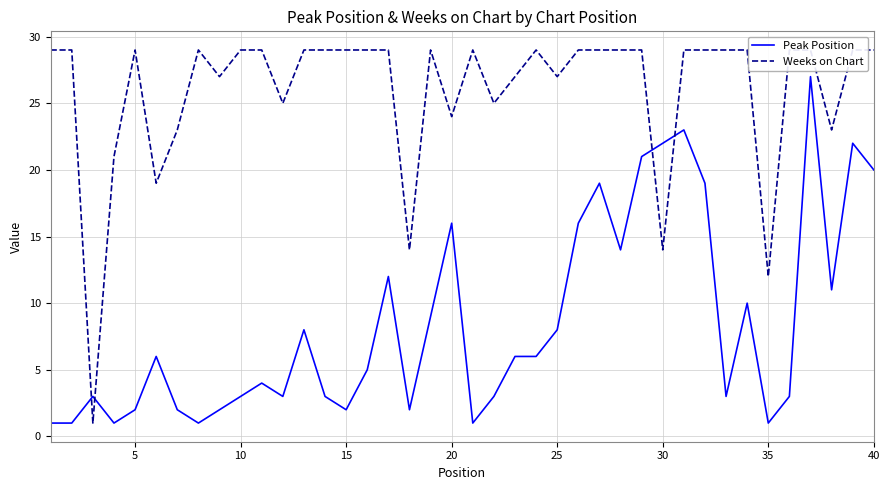

How many lines are shown in the chart?

2